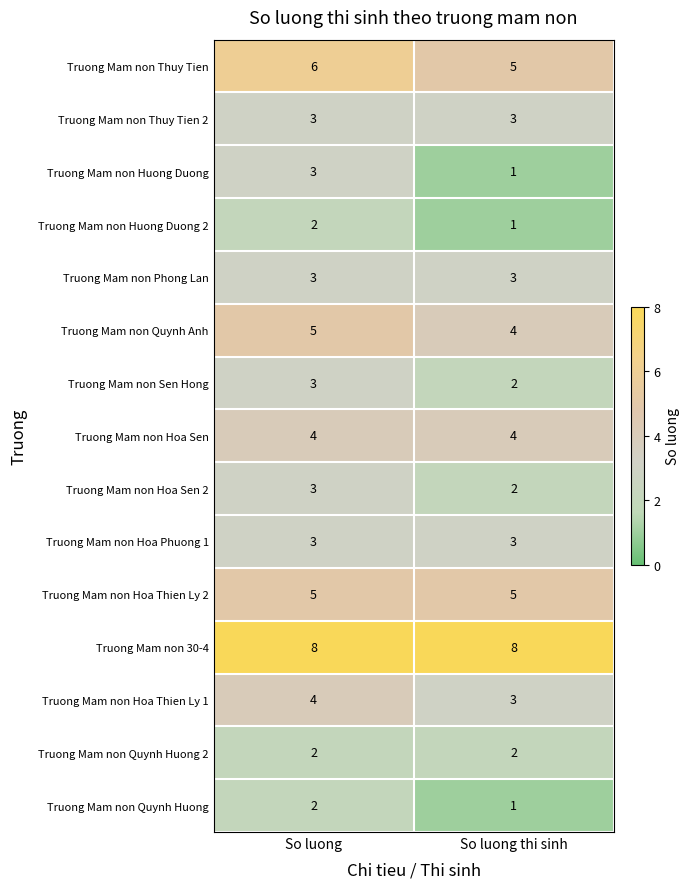

At which category is the sum across all series the highest?

So luong